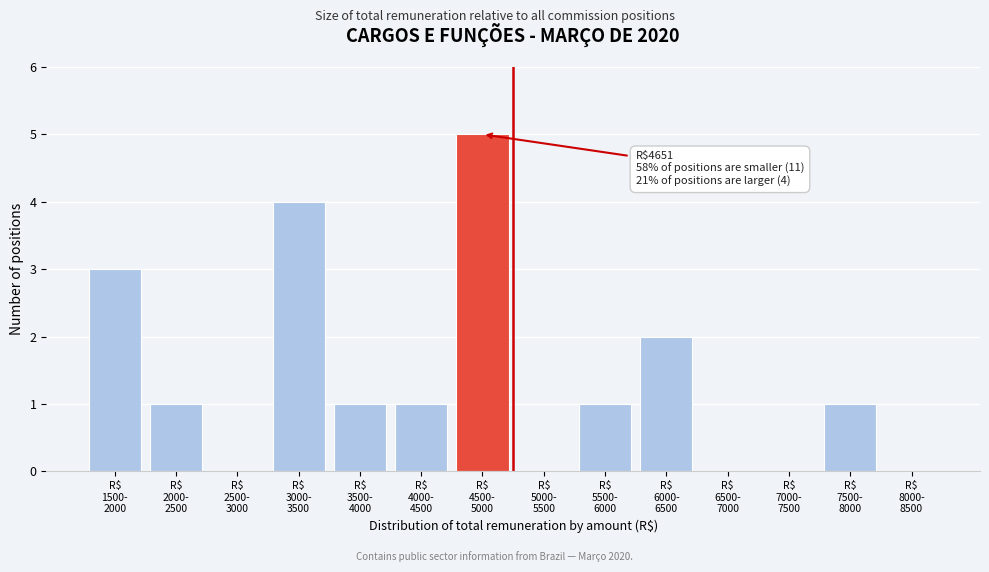

What is the sum of all values?

19